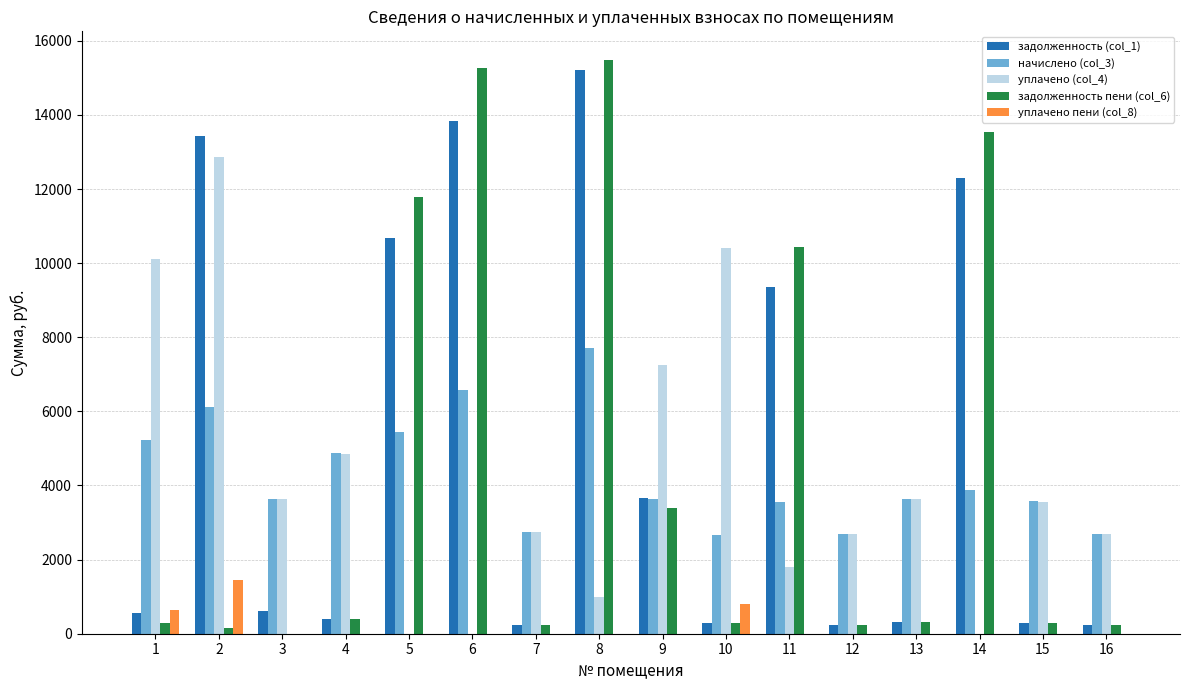

What is the total value across all series at 8?

39392.4